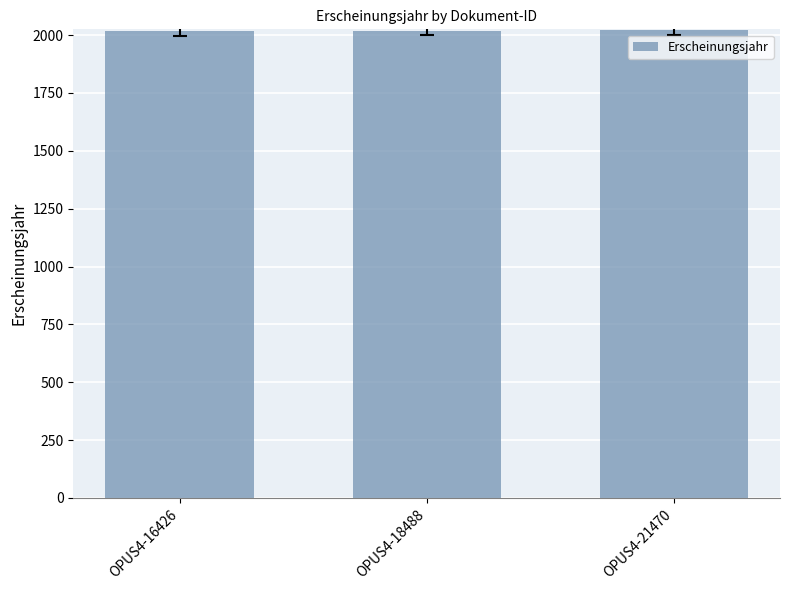

What is the maximum value shown in the chart?

2020